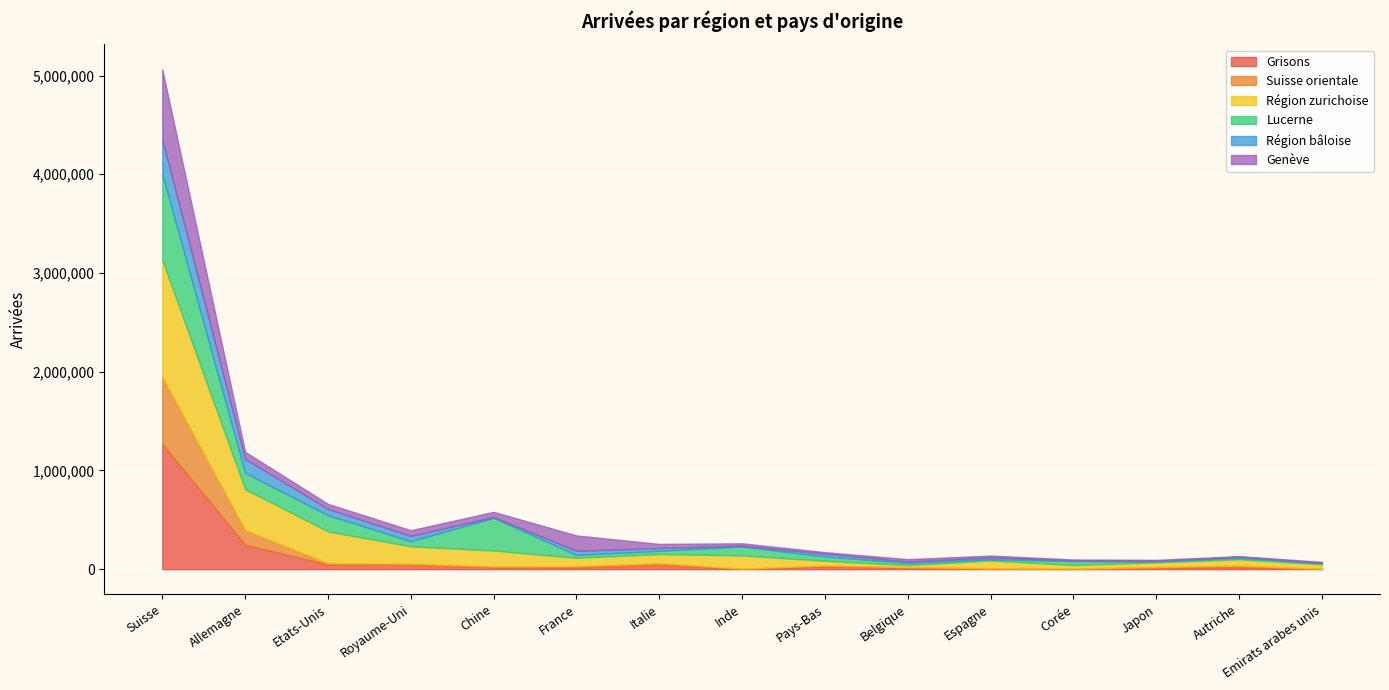

True or false: Grisons has more than 2 interior local peaks.

True